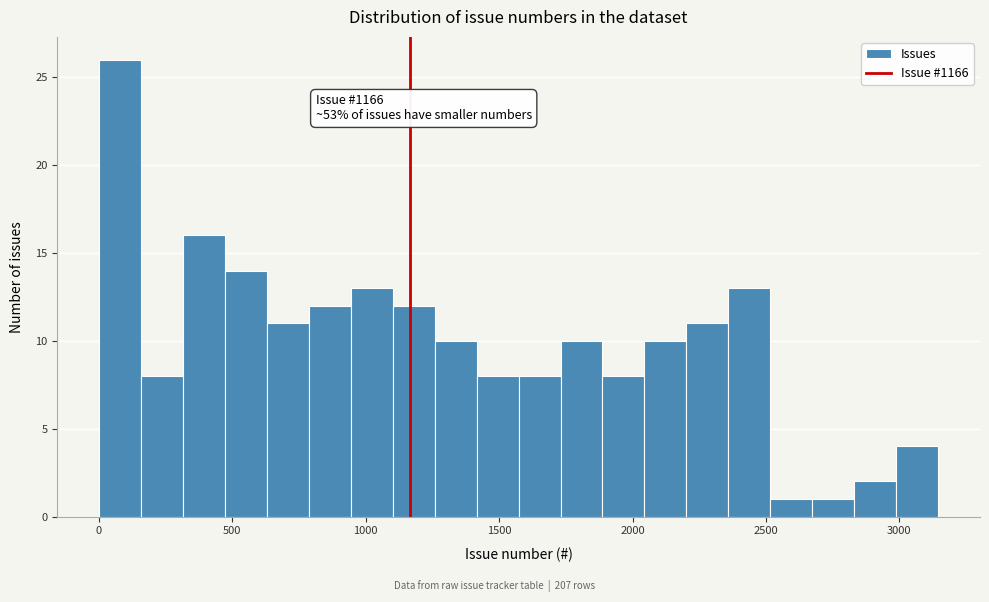

Read against the x-axis, roughly where is the centre of the tallest bar?

100